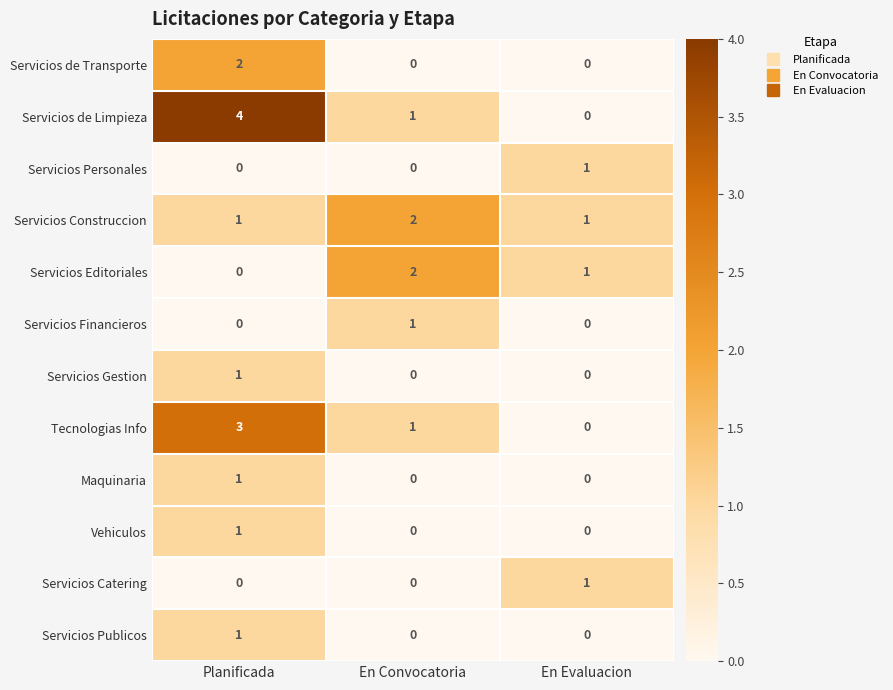

At which category is the sum across all series the highest?

Planificada